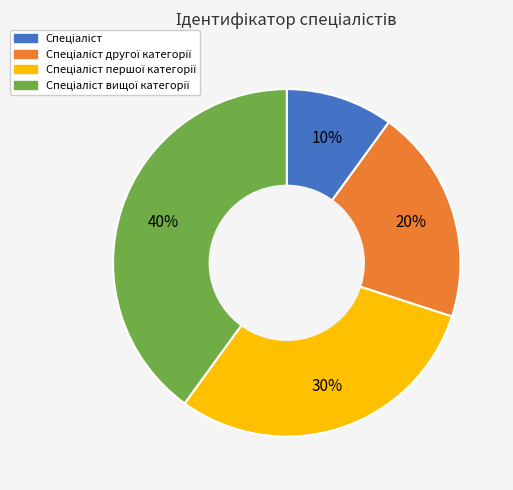

To the nearest percent, what is the difference between the largest and smallest slice percentages?

30%